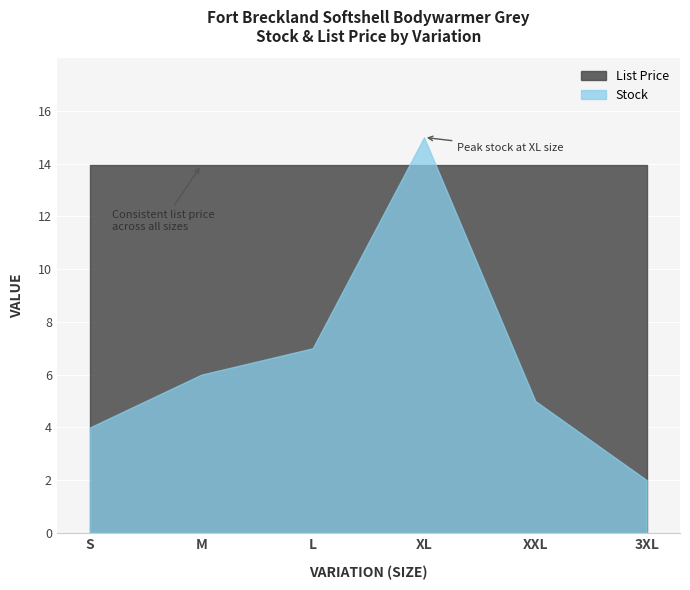

How many interior local peaks does the Stock series have?

1